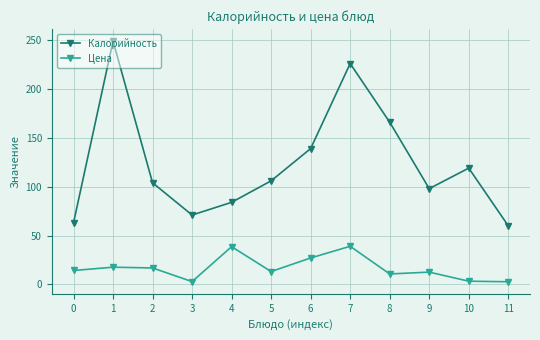

True or false: Калорийность and Цена cross at least once.

False